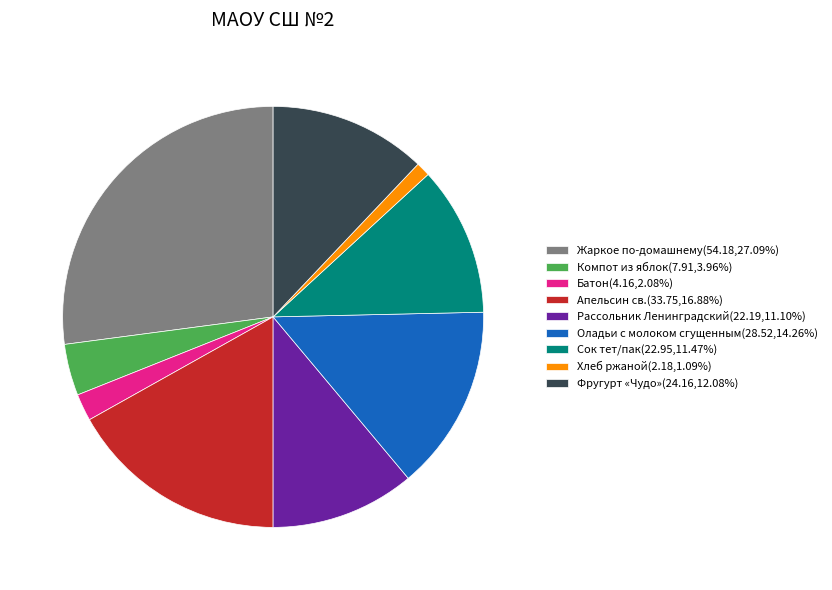

Does any single category account for the majority?

No